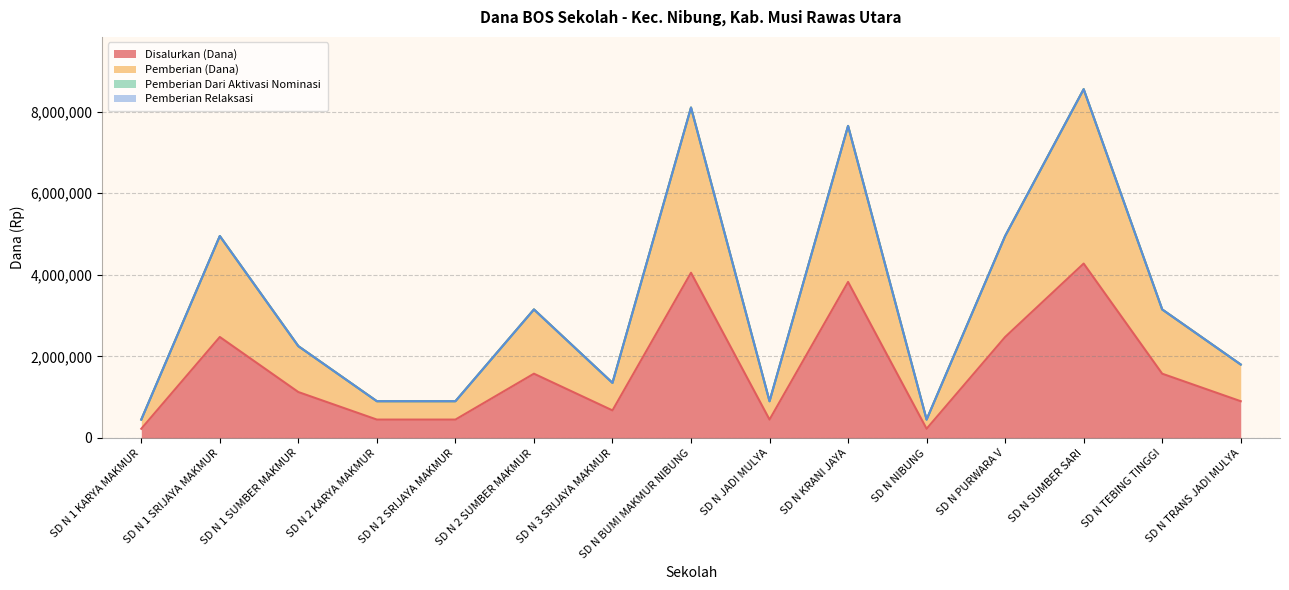

What is the label of the 9th point from the left?

SD N JADI MULYA